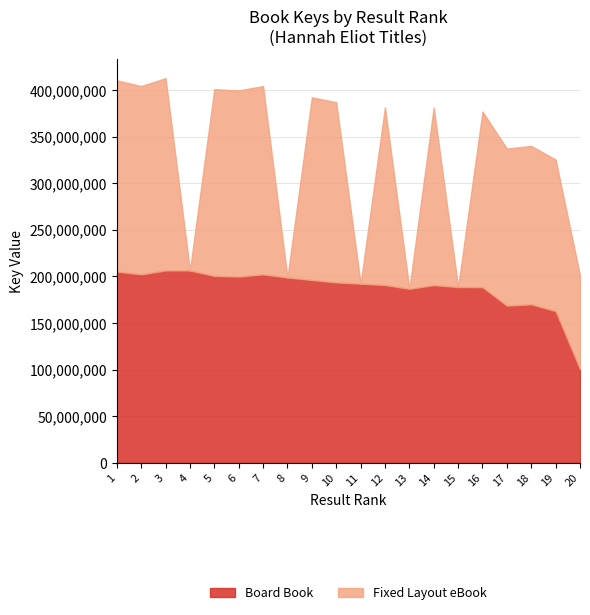

Reading left to right, extract all data points from this chart.

Board Book: 205327818	202287625	206495493	206496393	200614032	199931145	202283374	198933727	196248617	193625182	192284091	190868723	186777075	190746987	188658935	188569152	168698443	170119376	162798323	100479574
Fixed Layout eBook: 205327818	202287625	206495493	0	200614032	199931145	202283374	0	196248617	193625182	0	190868723	0	190746987	0	188569152	168698443	170119376	162798323	100479574